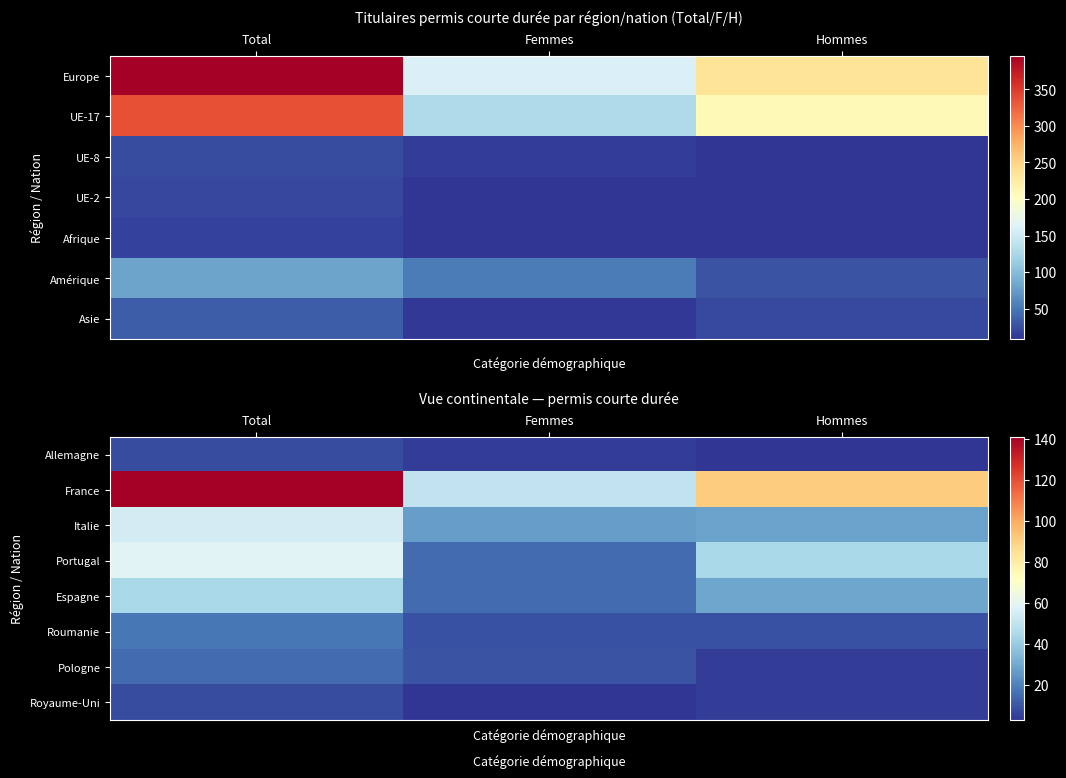

What value does the Royaume-Uni series have at Hommes?

5